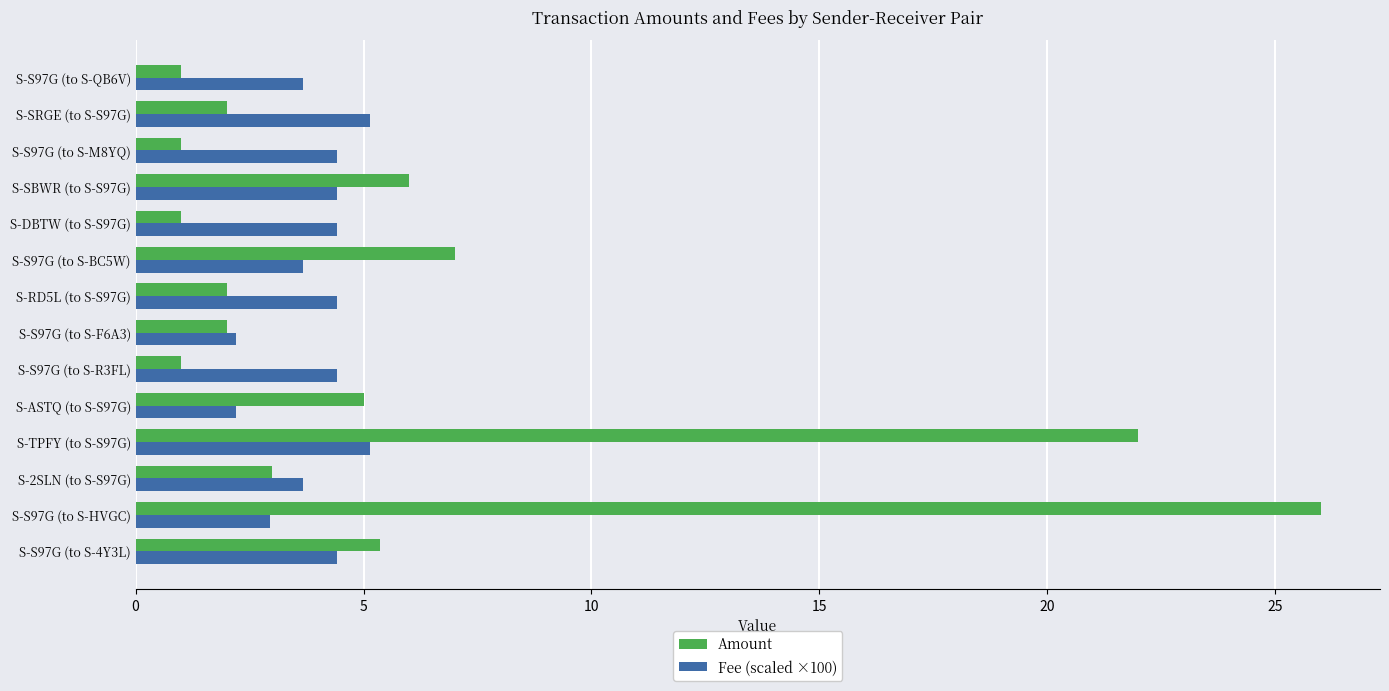

At which label is Fee (scaled ×100) closest to 3?

S-S97G (to S-HVGC)